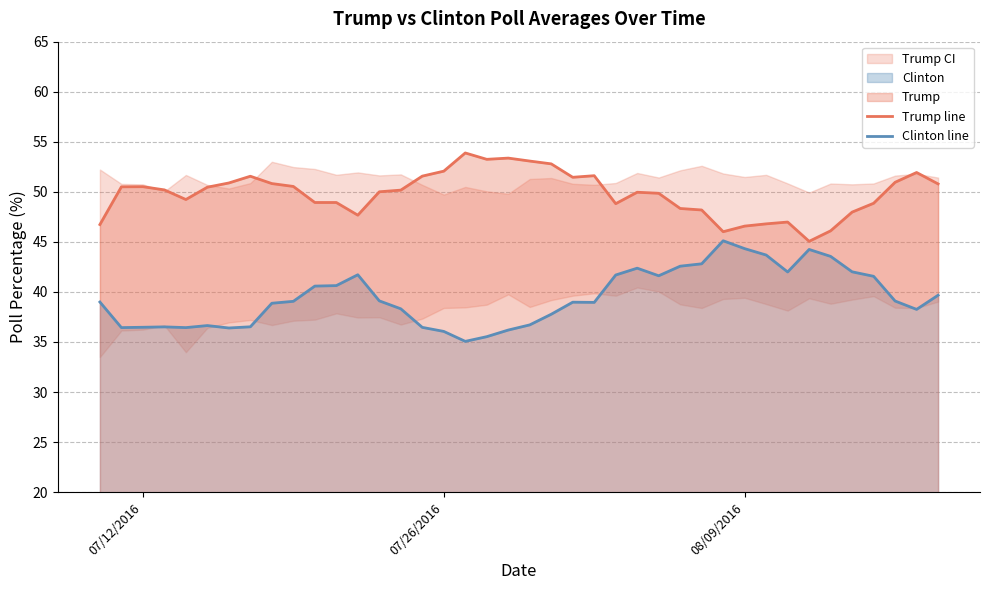

Is it true that Clinton line equals 20.0 at 07/26/2016?

False